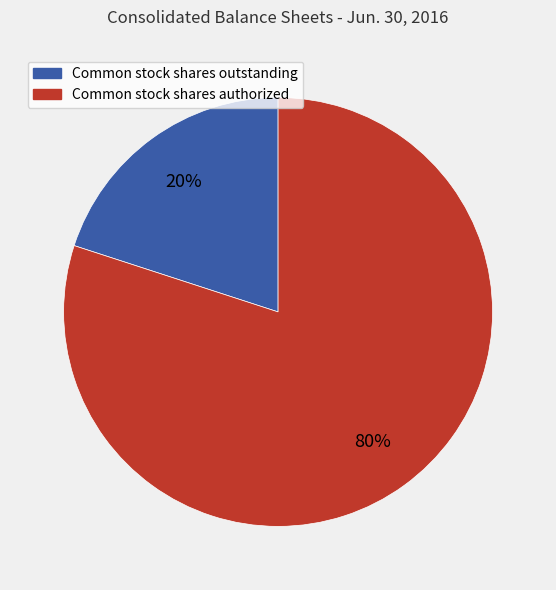

Do Common stock shares outstanding and Common stock shares authorized together represent more than half of the pie?

Yes